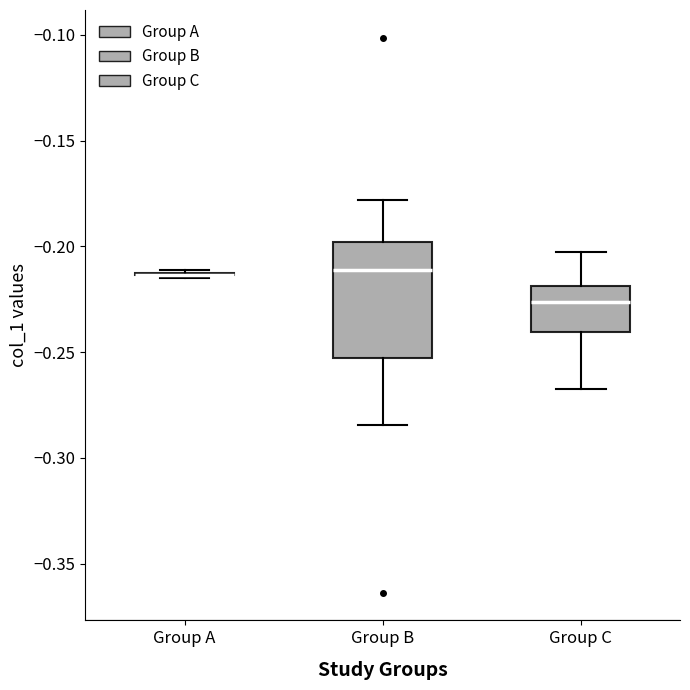

Which box is the tallest, from its lower edge to its upper edge?

Group B